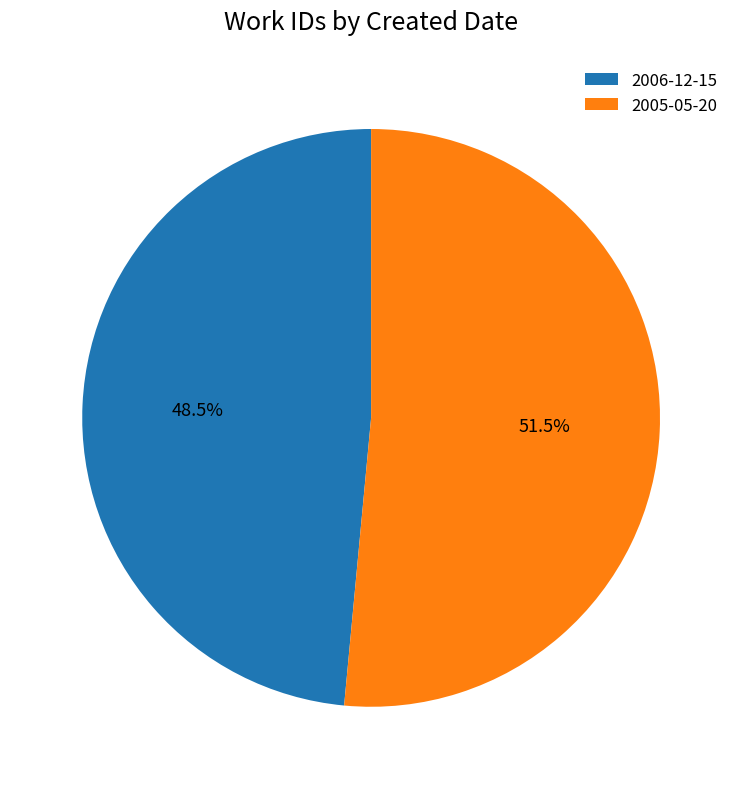

Do 2005-05-20 and 2006-12-15 together represent more than half of the pie?

Yes